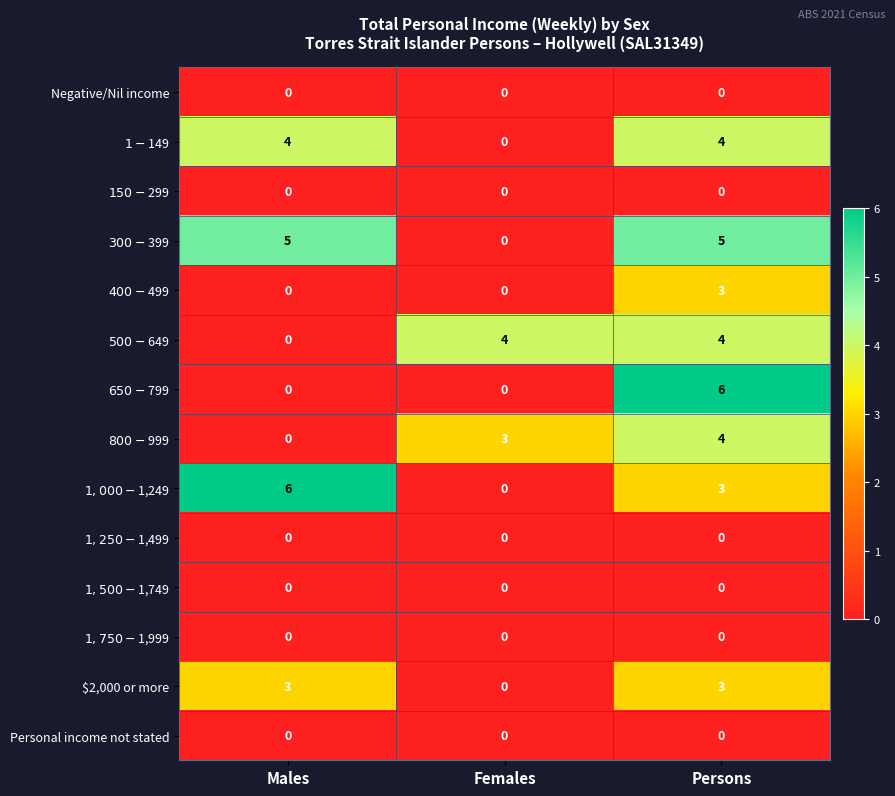

What is the difference between the highest and lowest values at Males?

6